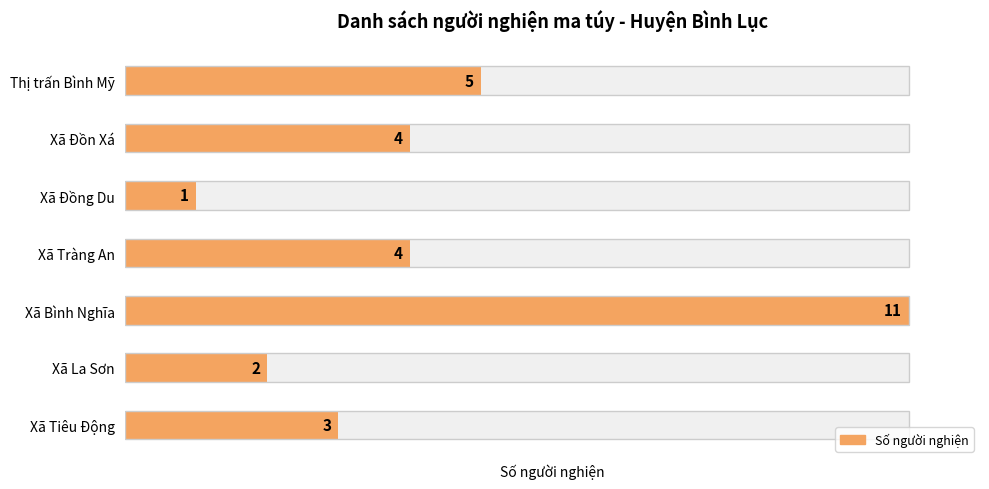

What is the change in value from Xã Bình Nghĩa to Xã Tiêu Động?

-8